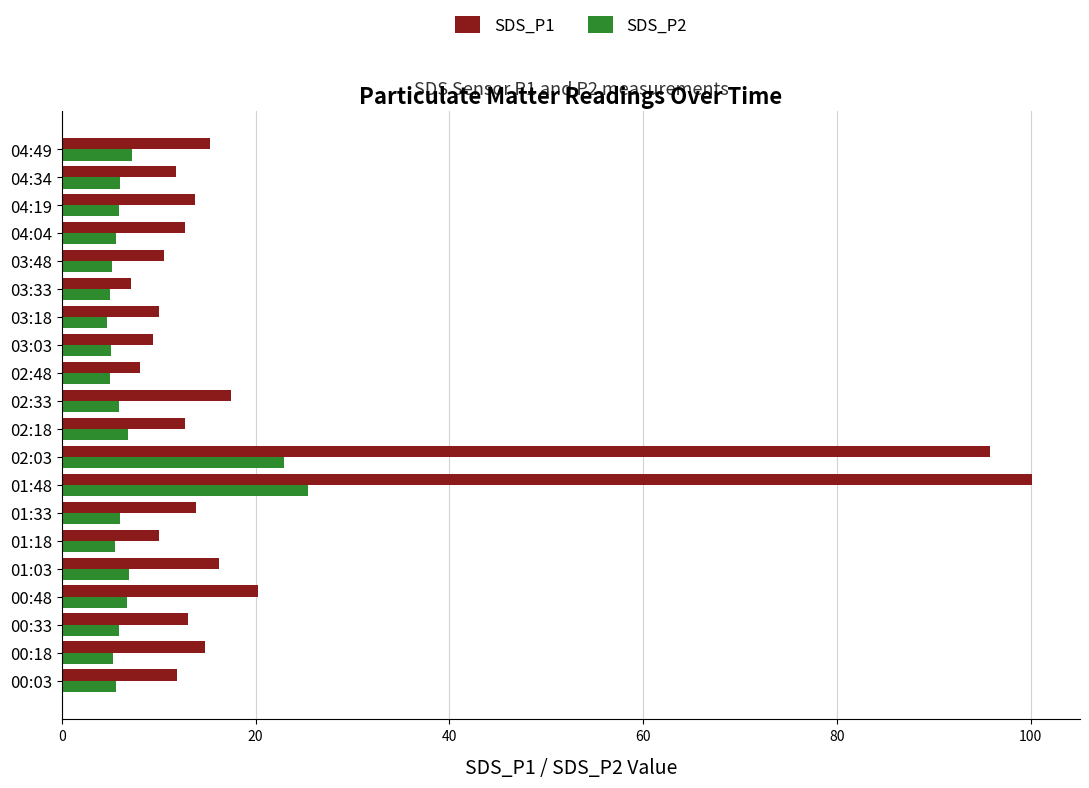

List the series in order of their overall mean, highest first.

SDS_P1, SDS_P2